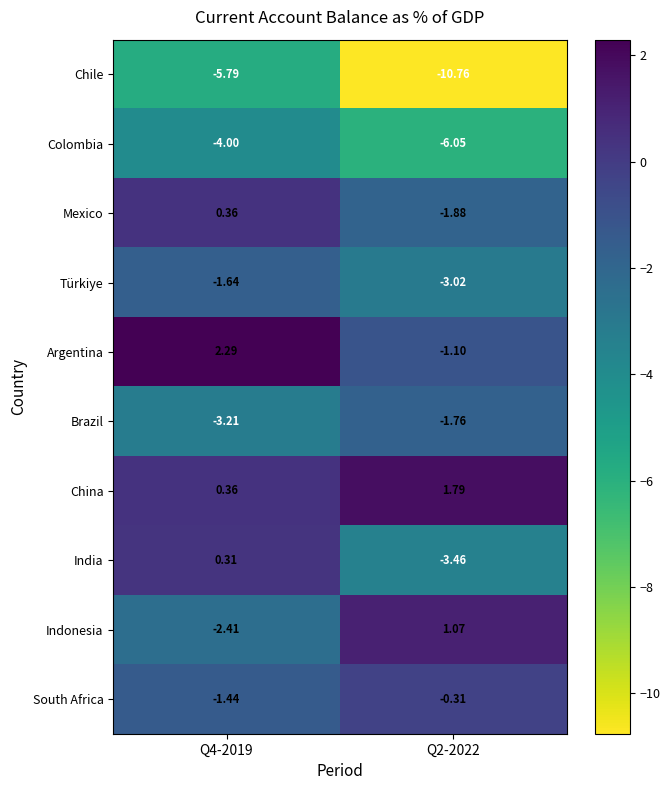

List the series in order of their peak value, lowest first.

Chile, Colombia, Brazil, Türkiye, South Africa, India, Mexico, Indonesia, China, Argentina